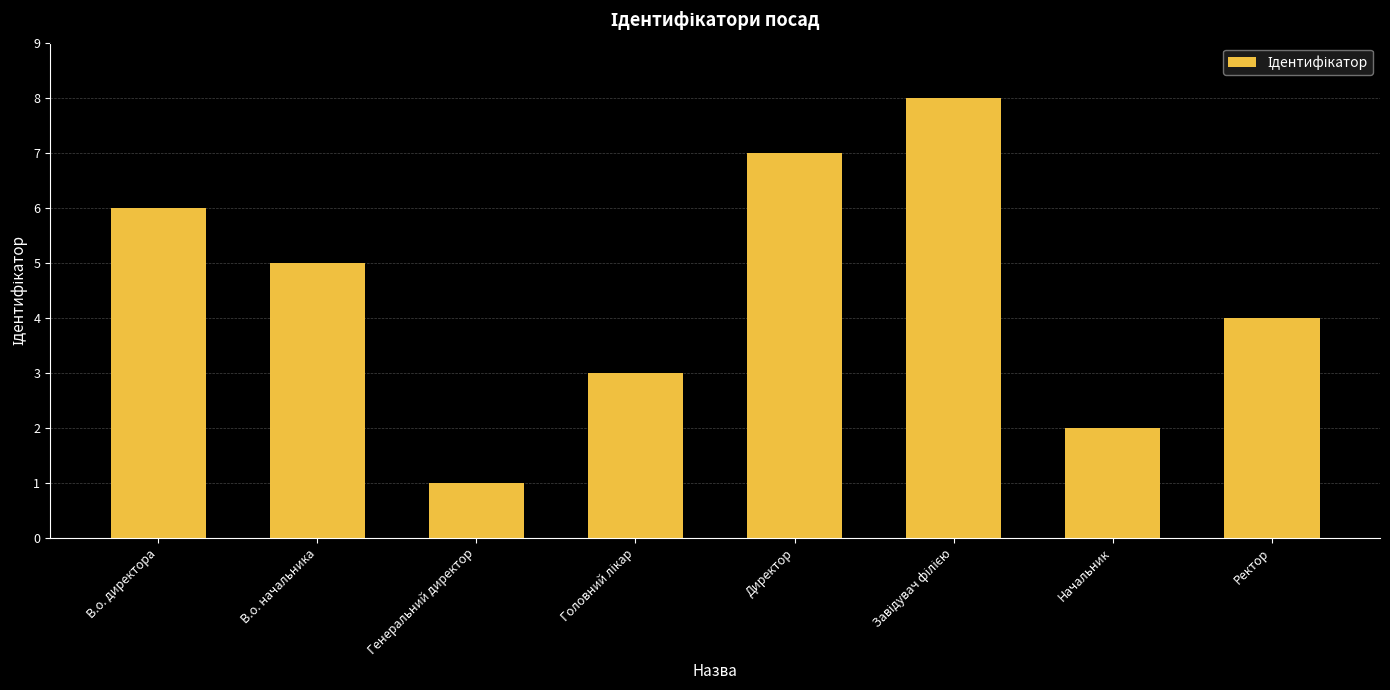

What is the value of the 1st bar from the left?

6